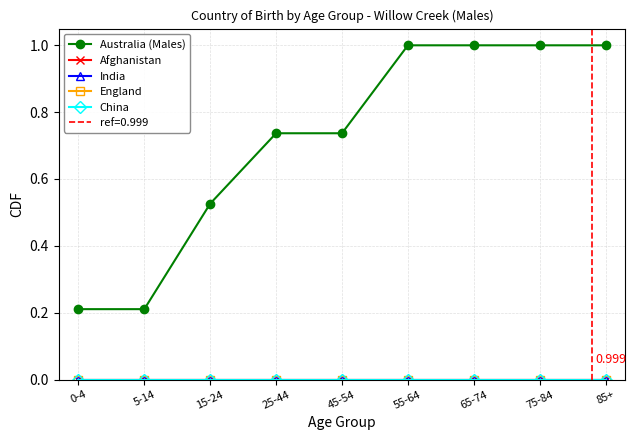

Reading left to right, transcribe all the data shown in this chart.

Australia (Males): 0.2	0.2	0.5	0.7	0.7	1.0	1.0	1.0	1.0
Afghanistan: 0.0	0.0	0.0	0.0	0.0	0.0	0.0	0.0	0.0
India: 0.0	0.0	0.0	0.0	0.0	0.0	0.0	0.0	0.0
England: 0.0	0.0	0.0	0.0	0.0	0.0	0.0	0.0	0.0
China: 0.0	0.0	0.0	0.0	0.0	0.0	0.0	0.0	0.0